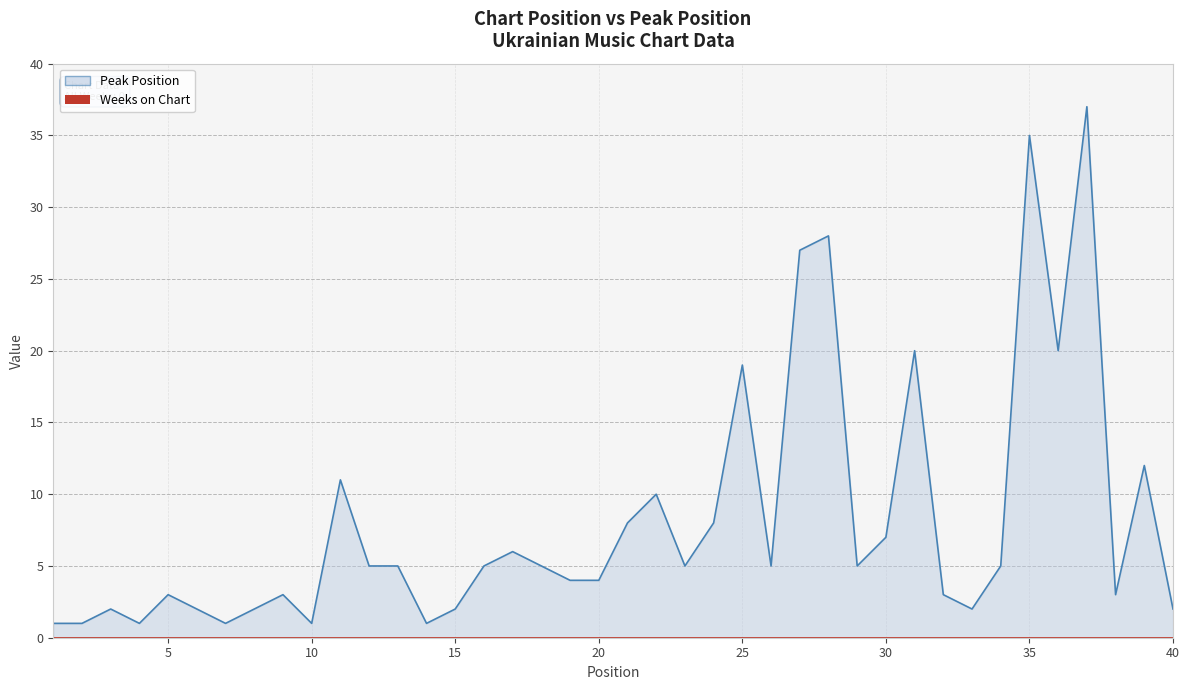

True or false: the data shows 7 at 22.

False